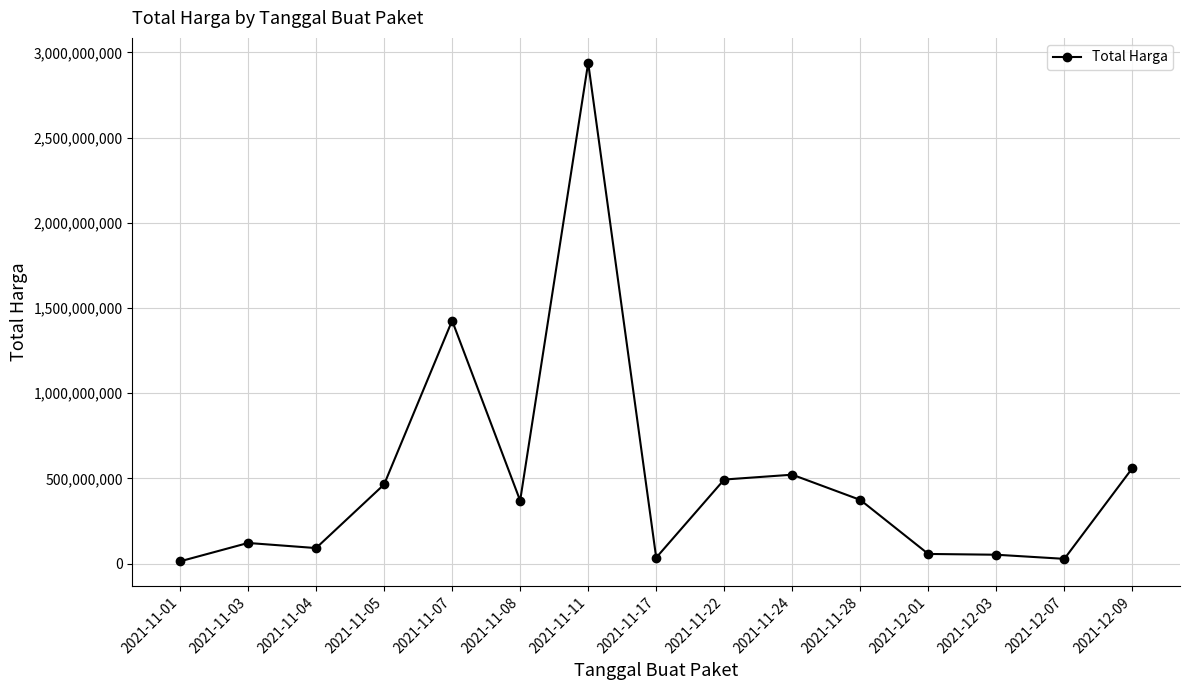

What is the change in value from 2021-11-01 to 2021-12-03?

+38813500